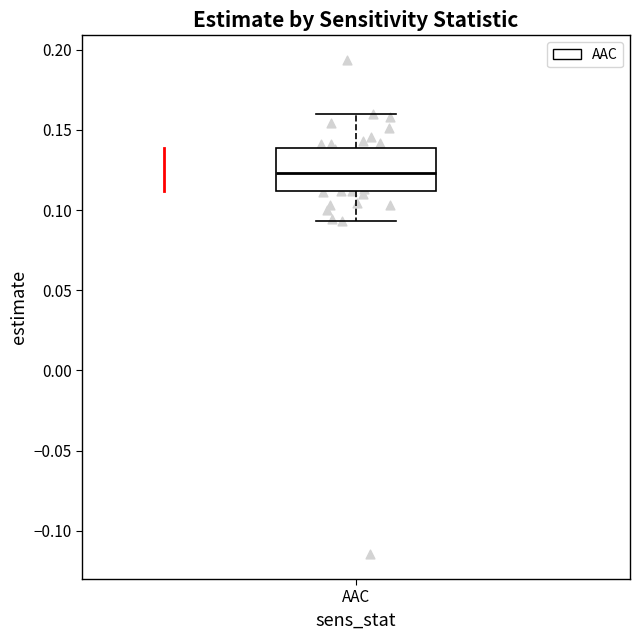

Read this box plot against the y-axis: the position of the median line, the range covered by the box, and the ends of both whiskers. The values are not printed on the chart, so give them approximately, as read against the axis.

median 0.125, box 0.110 to 0.140, whiskers 0.095 to 0.160